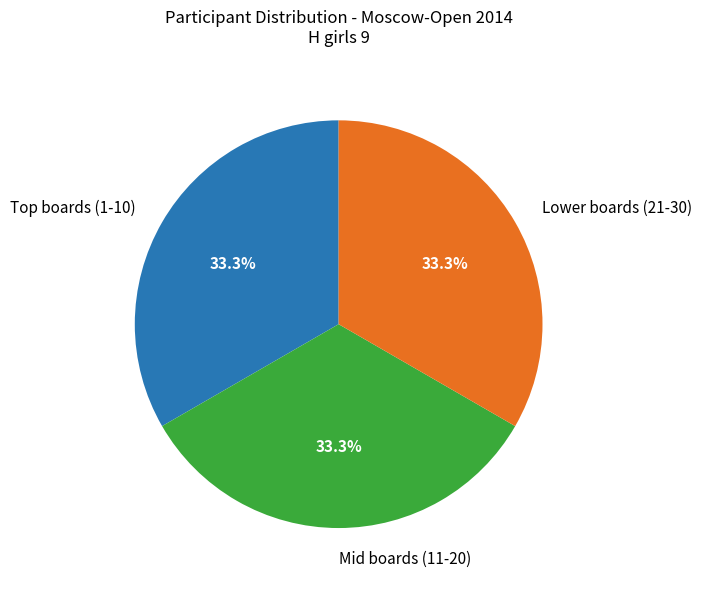

Does Mid boards (11-20) account for over 50% of the chart?

No